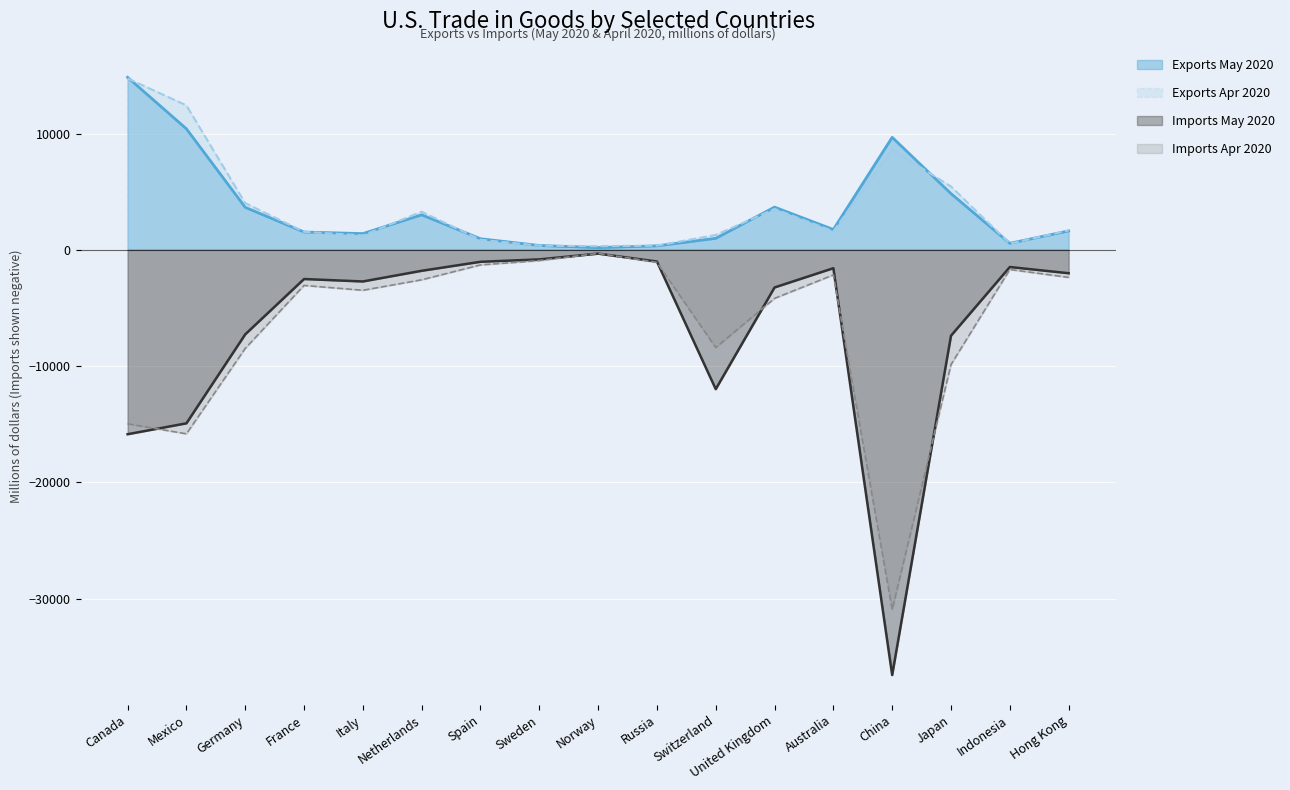

Which category has the highest value in the Imports May 2020 series?

Norway